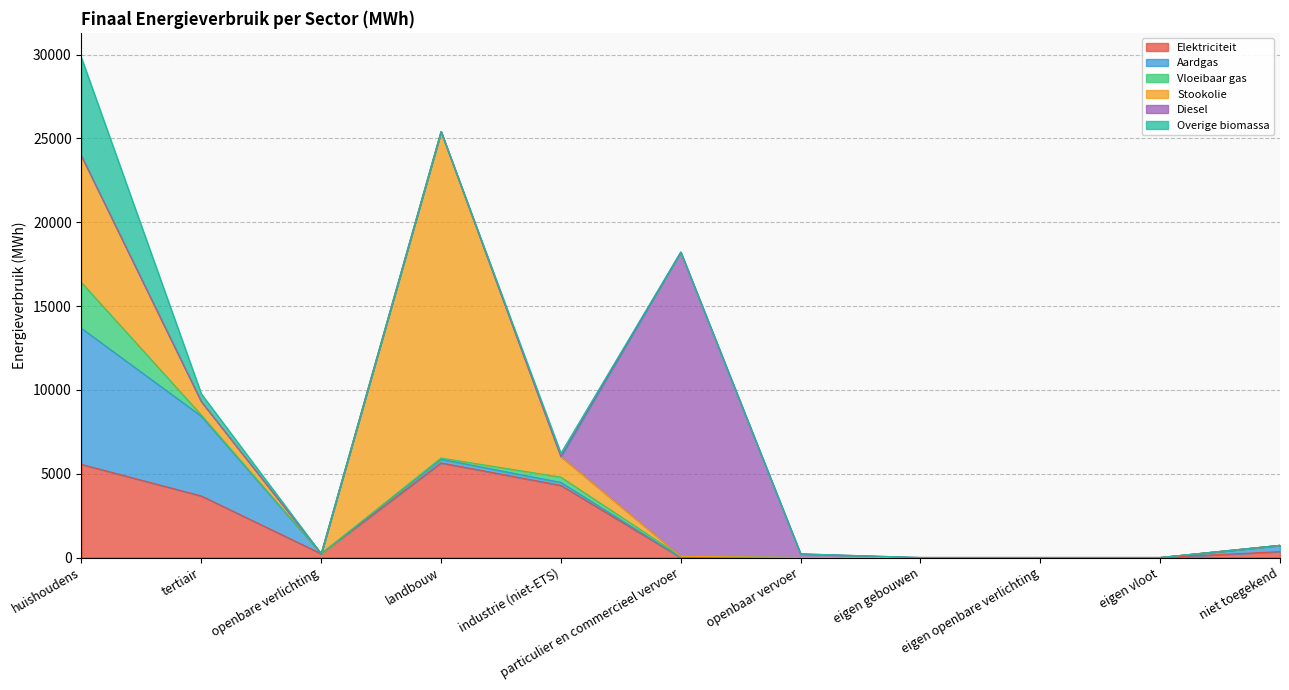

How many lines are shown in the chart?

6